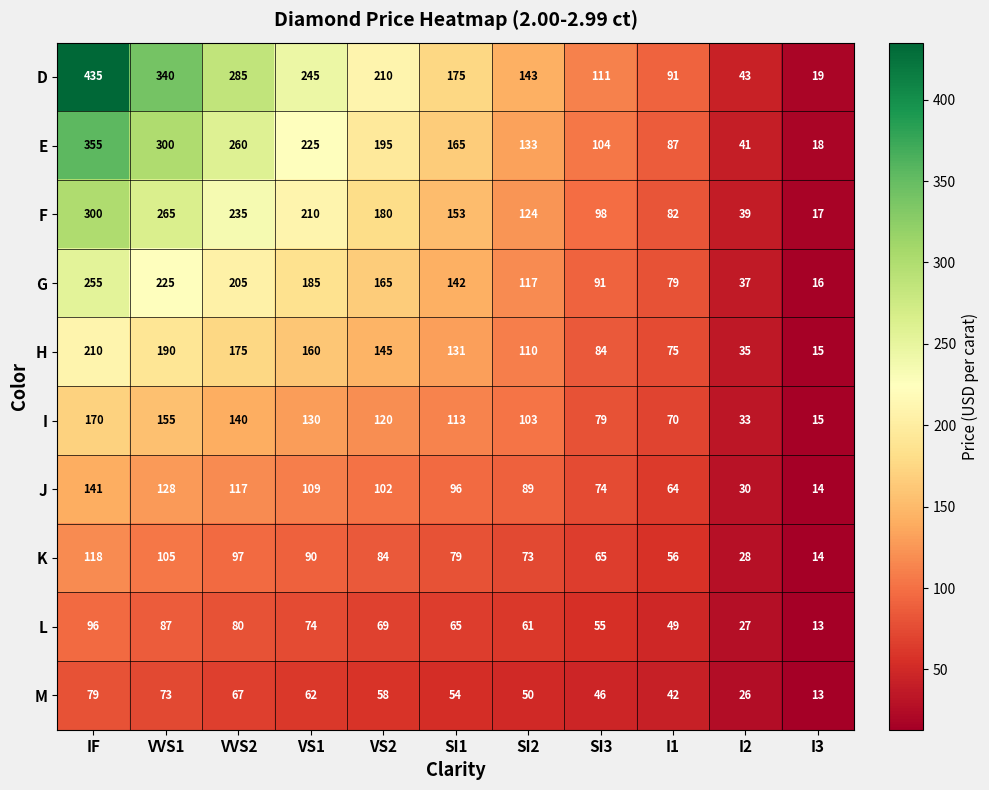

The value of L at I1 is 82. True or false?

False